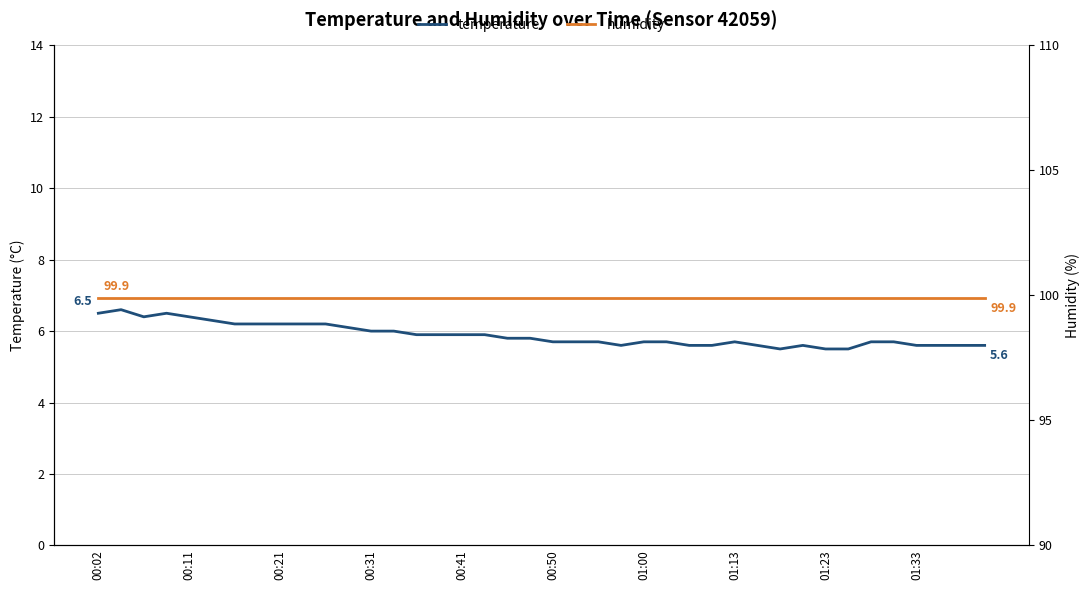

True or false: humidity and temperature cross at least once.

False